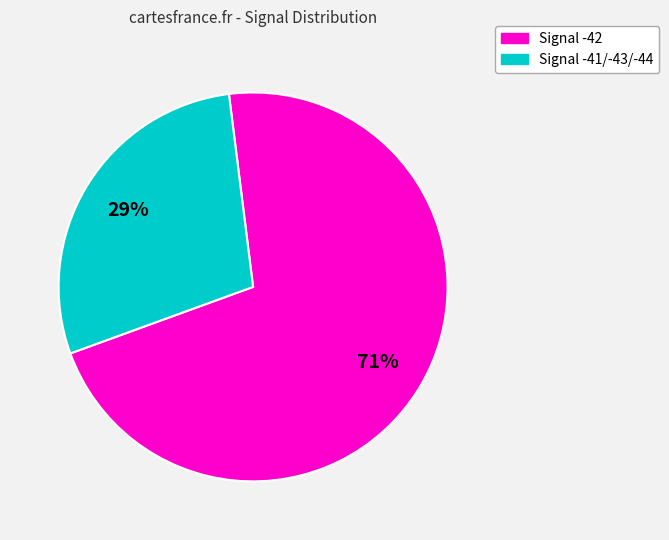

To the nearest percent, what is the average slice percentage?

50%